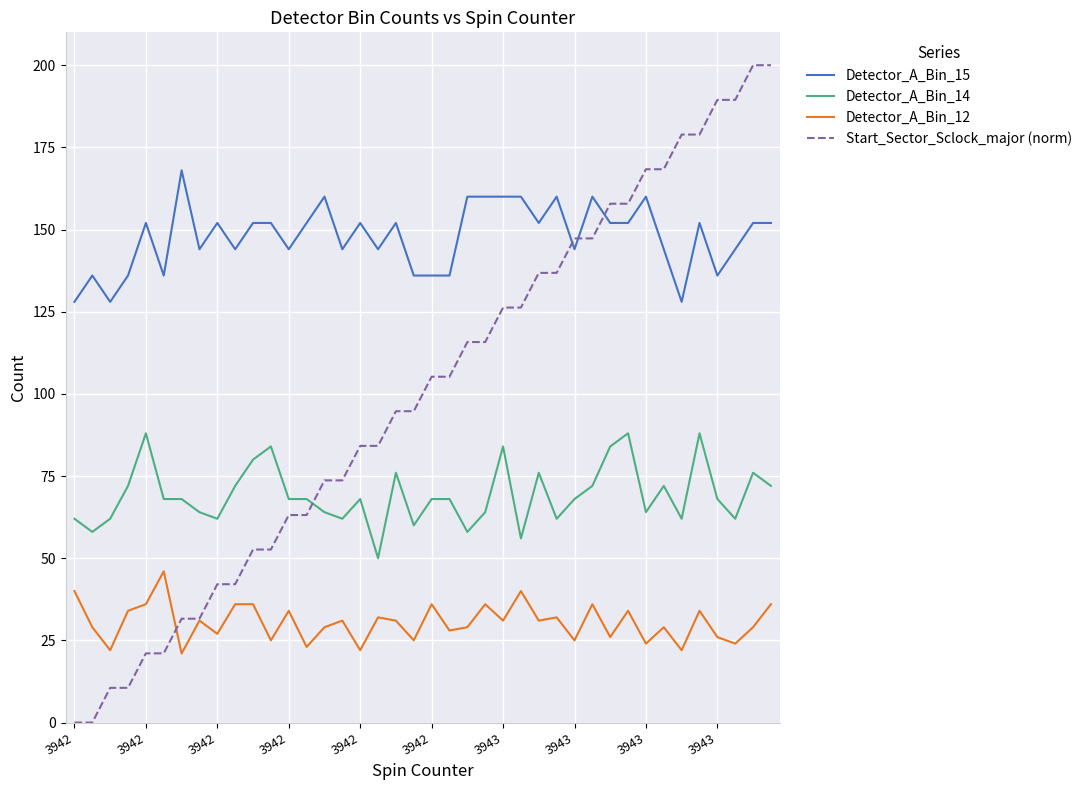

List the series in order of their overall mean, highest first.

Detector_A_Bin_15, Start_Sector_Sclock_major (norm), Detector_A_Bin_14, Detector_A_Bin_12